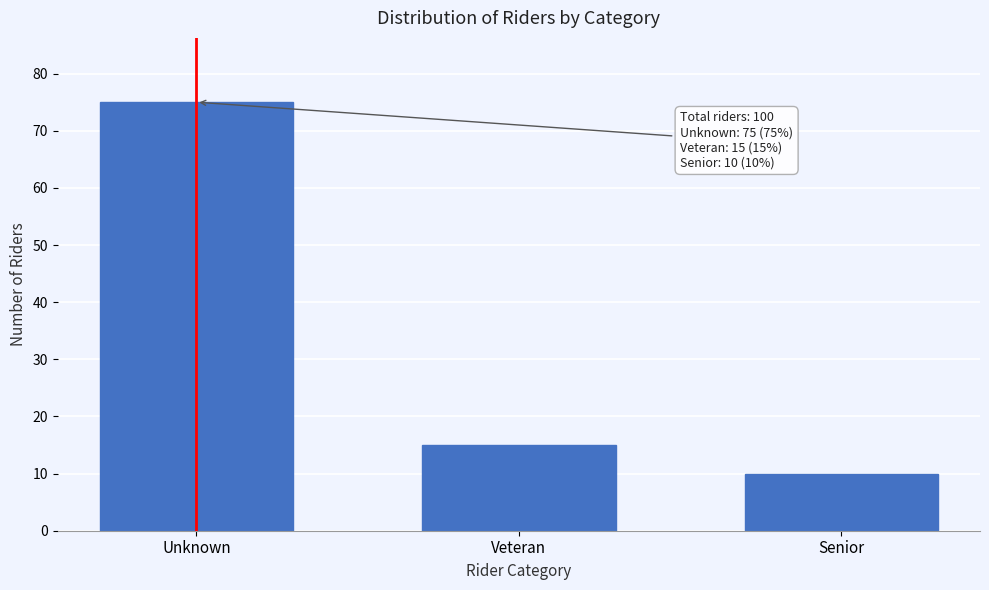

Reading left to right, transcribe all the data shown in this chart.

75	15	10